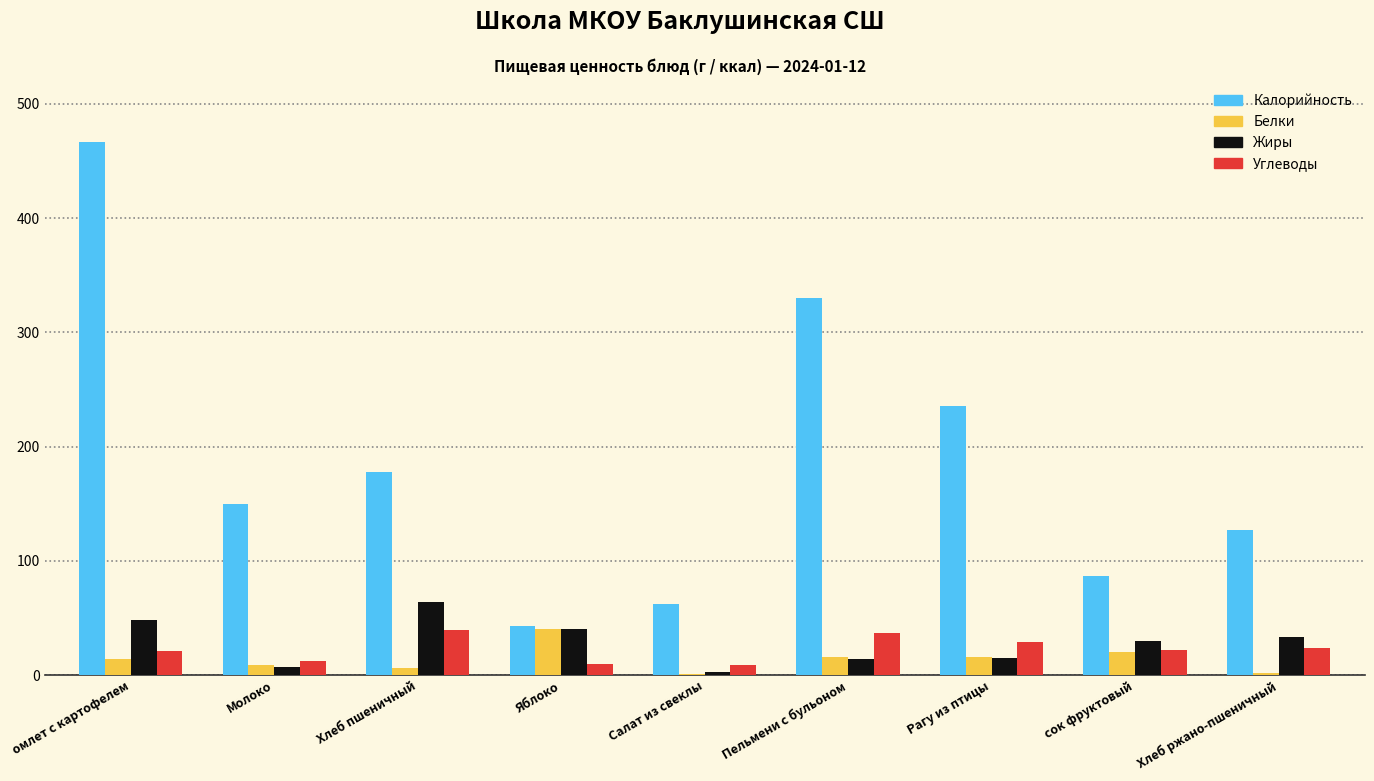

What is the greatest value displayed?

466.5